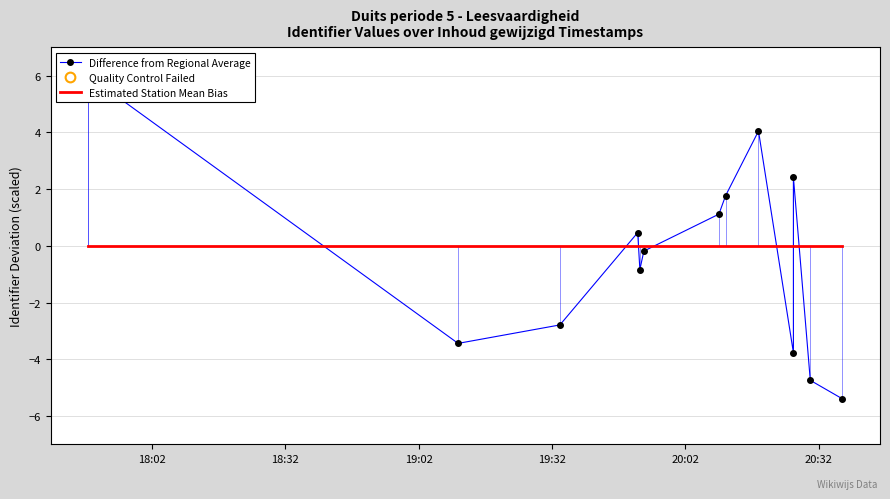

How many lines are shown in the chart?

2